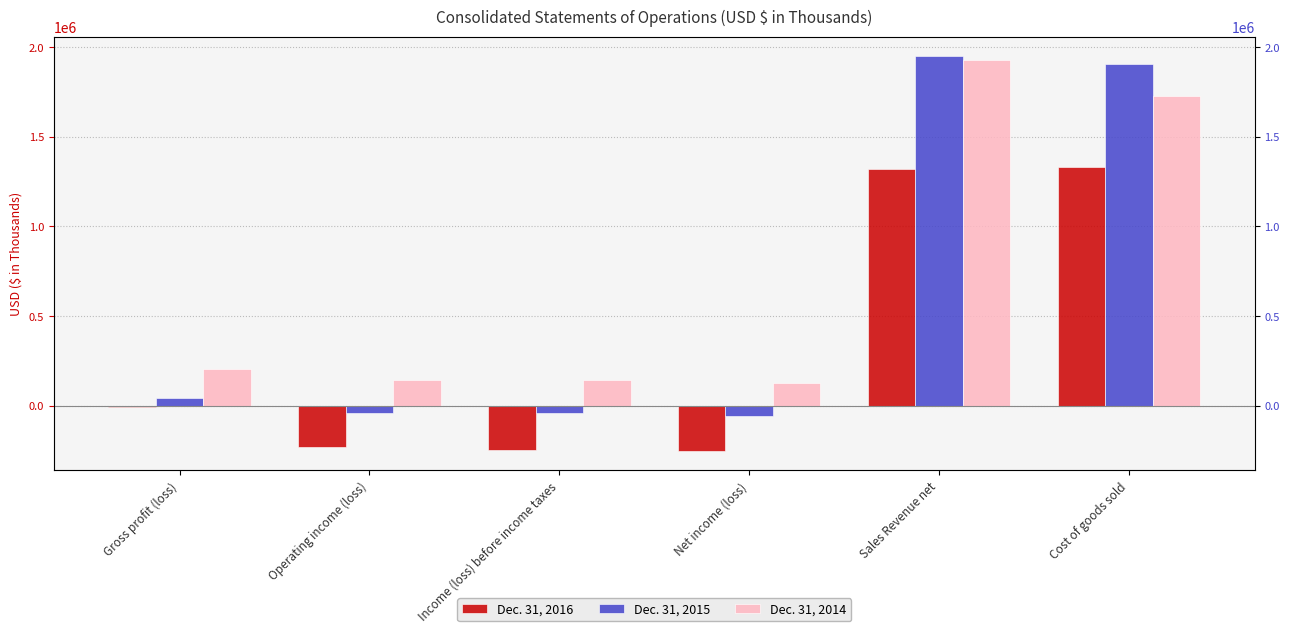

Which label corresponds to the smallest value in the chart?

Net income (loss)